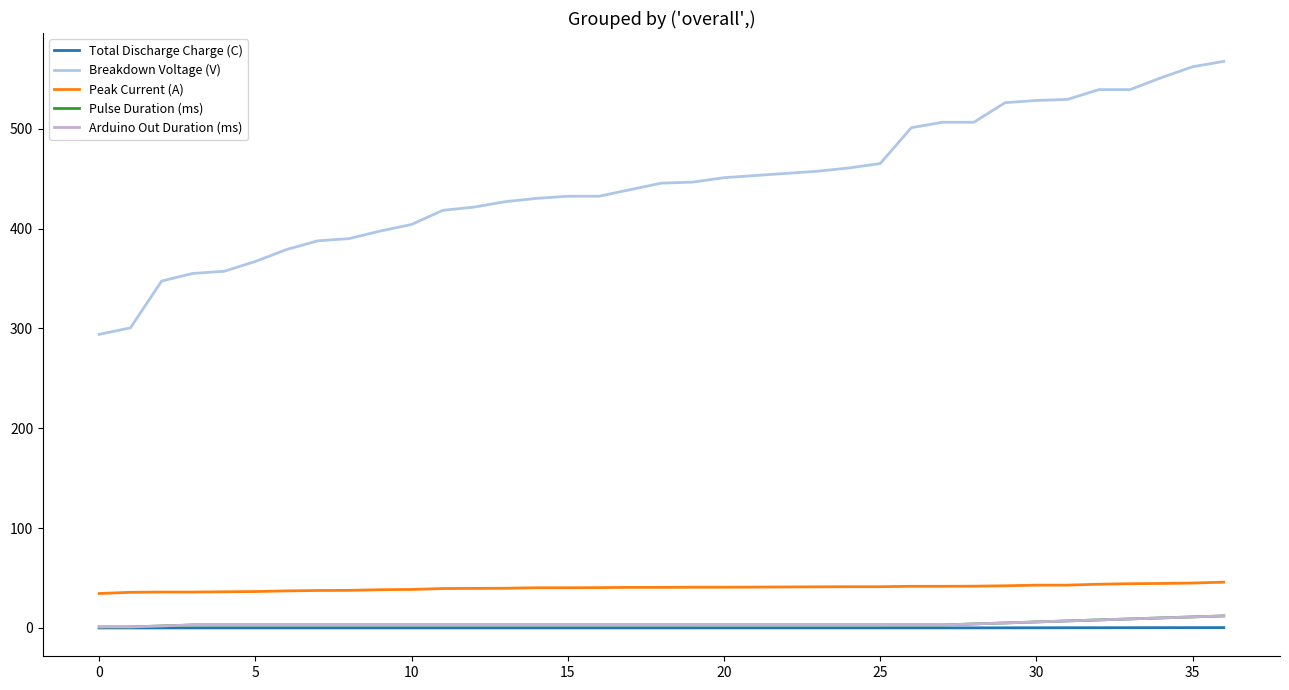

True or false: Pulse Duration (ms) and Peak Current (A) intersect in this chart.

False